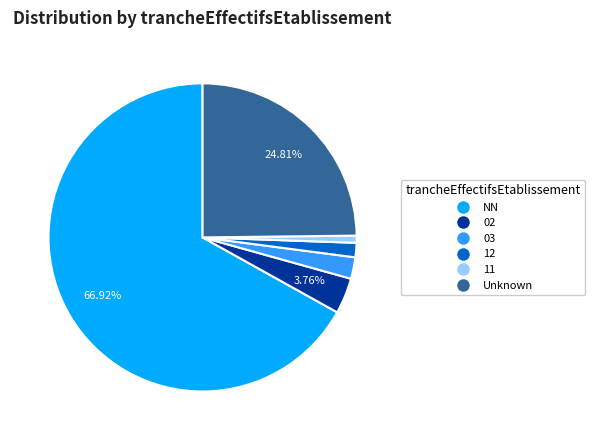

Does any single category account for the majority?

Yes